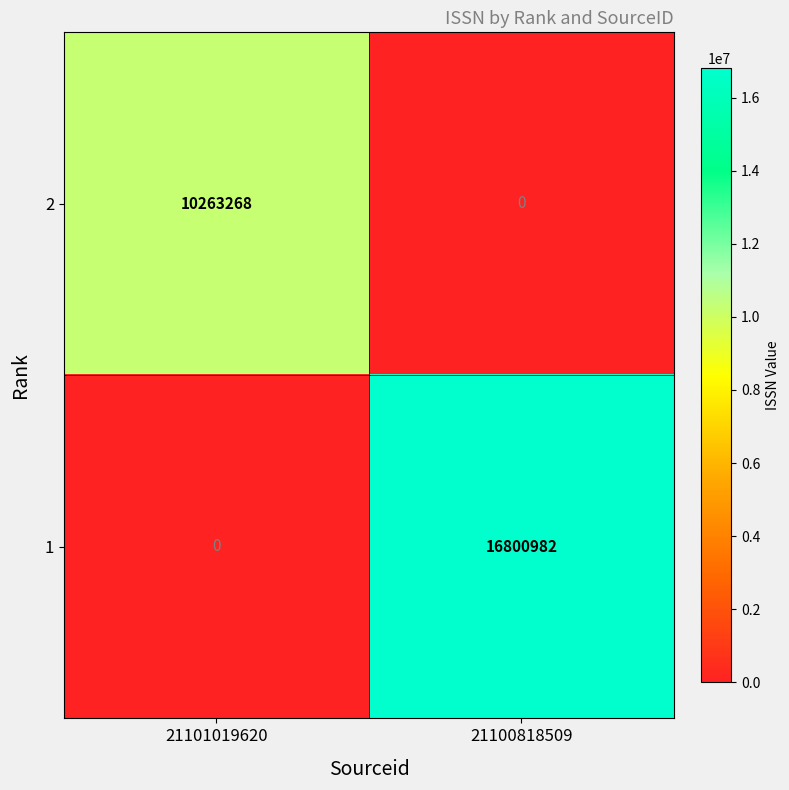

At which label does 2 reach its minimum?

21100818509